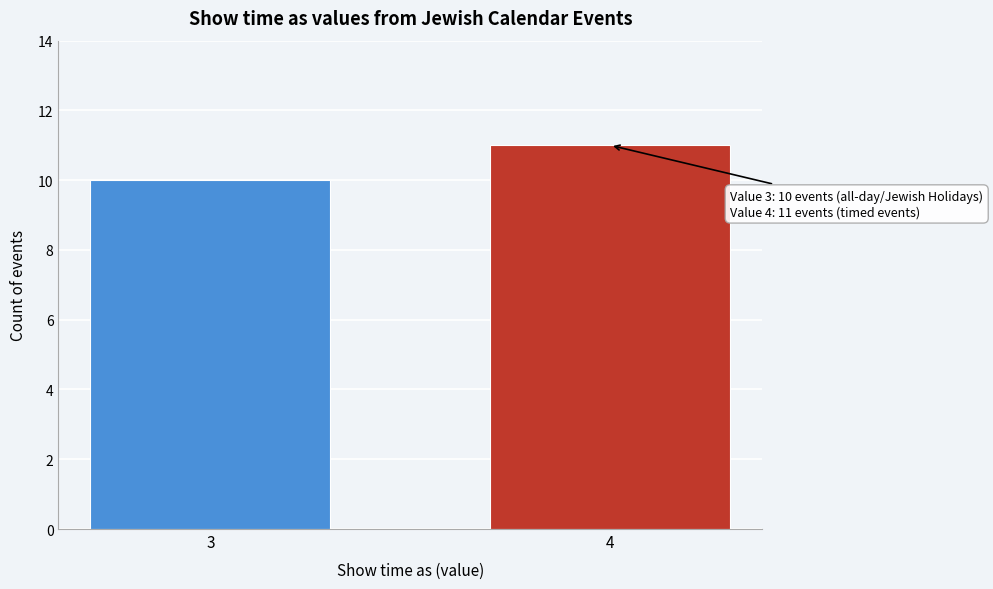

Reading right to left, transcribe all the data shown in this chart.

4=11	3=10